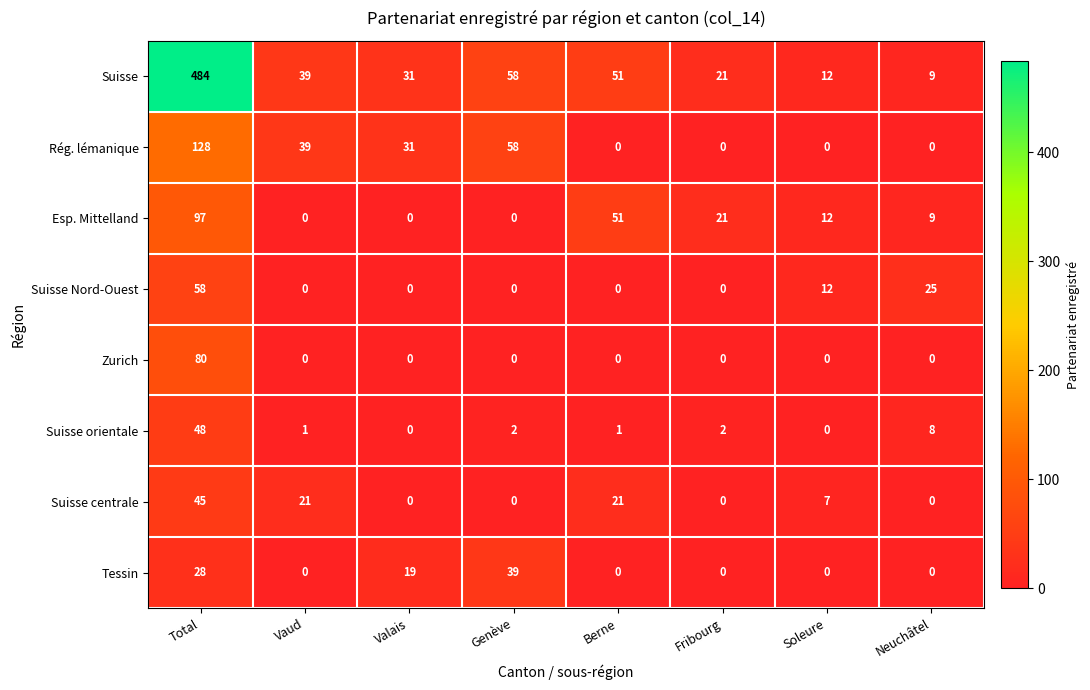

How many values in Esp. Mittelland are above zero?

5